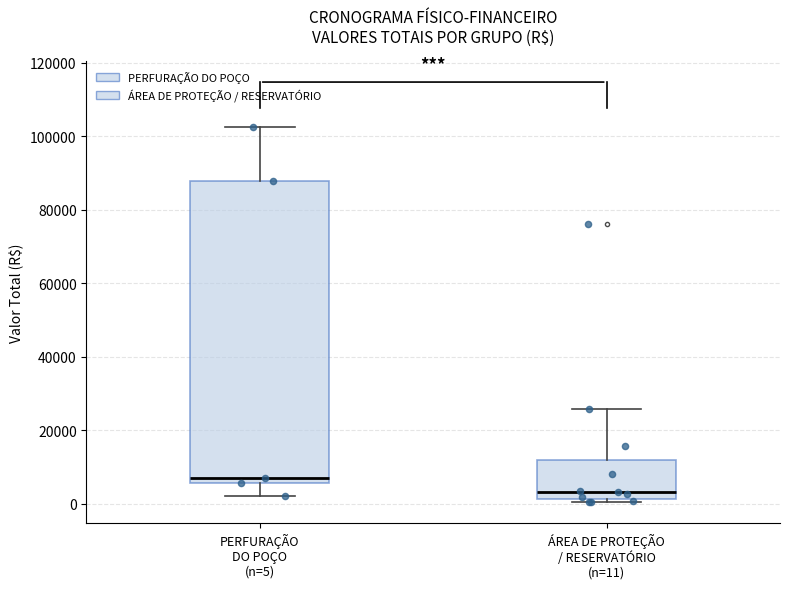

Which box is the tallest, from its lower edge to its upper edge?

PERFURAÇÃO DO POÇO (n=5)